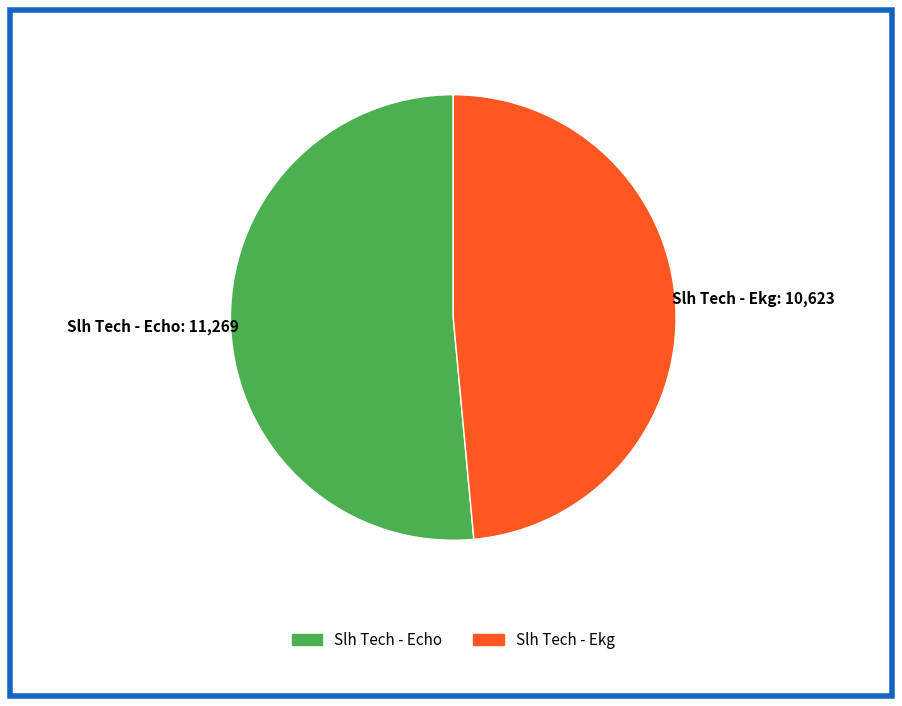

Is there a majority slice in this chart?

Yes